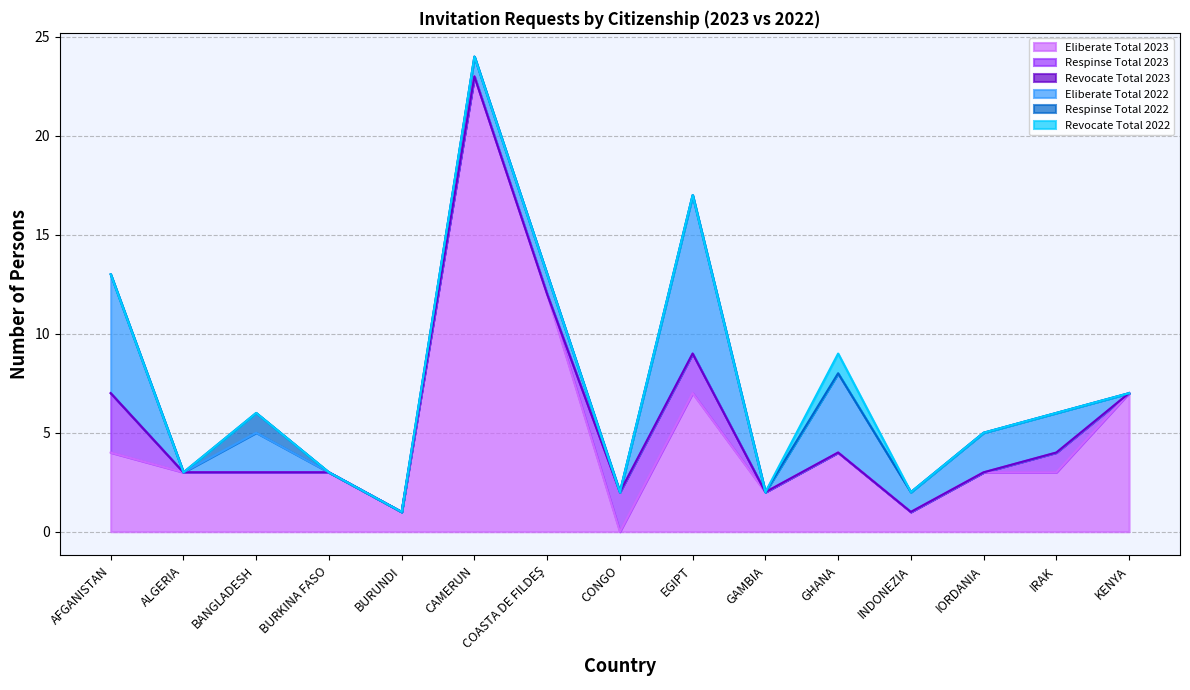

What is the maximum value shown in the chart?

23